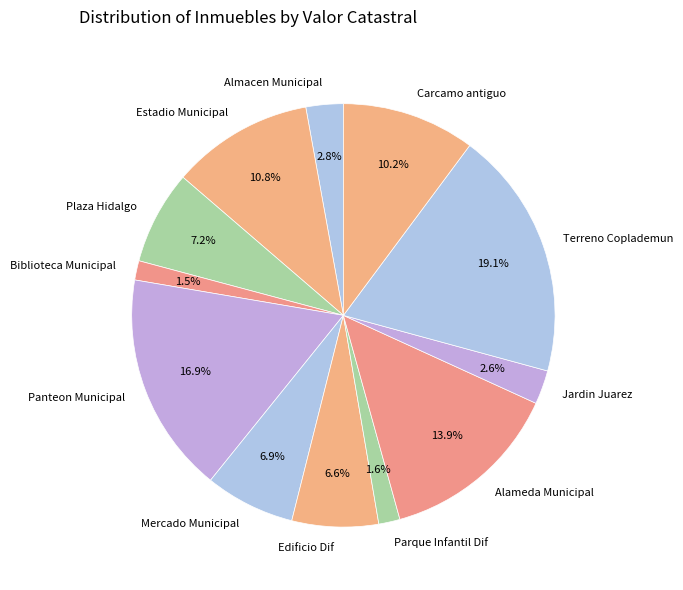

What is the largest slice in the pie chart?

Terreno Coplademun